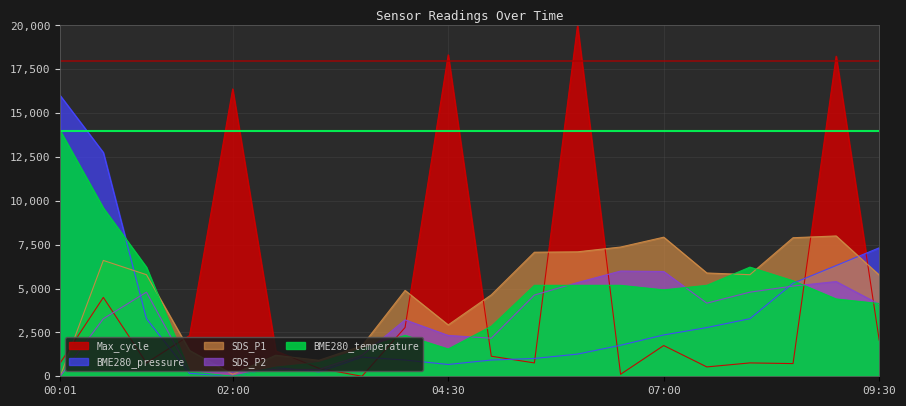

How many series are shown in this chart?

5